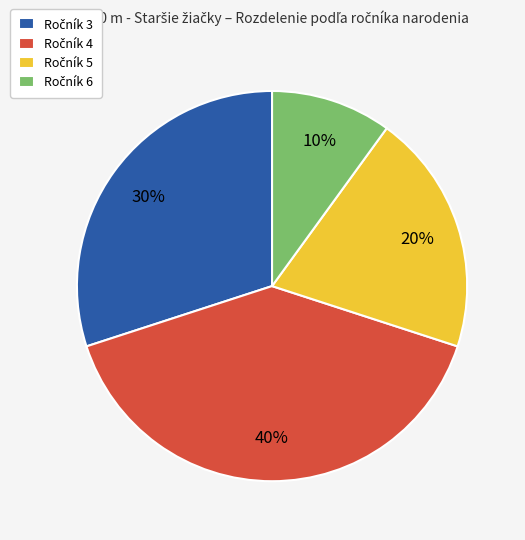

Is there a majority slice in this chart?

No